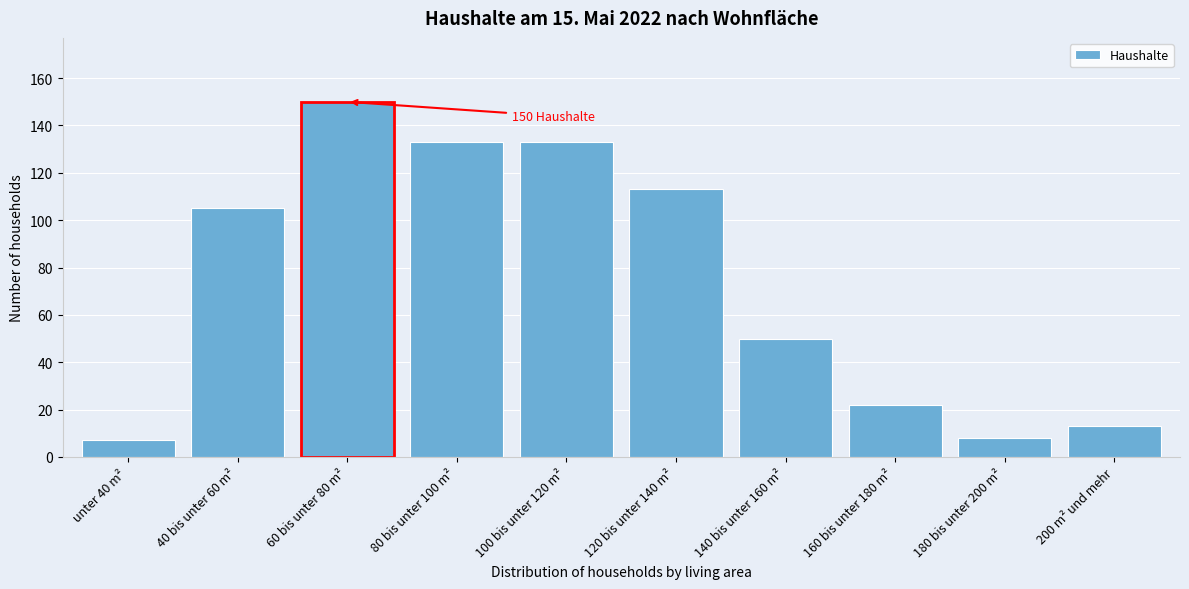

Reading right to left, what are all the values shown in this chart?

200 m² und mehr=13	180 bis unter 200 m²=8	160 bis unter 180 m²=22	140 bis unter 160 m²=50	120 bis unter 140 m²=113	100 bis unter 120 m²=133	80 bis unter 100 m²=133	60 bis unter 80 m²=150	40 bis unter 60 m²=105	unter 40 m²=7